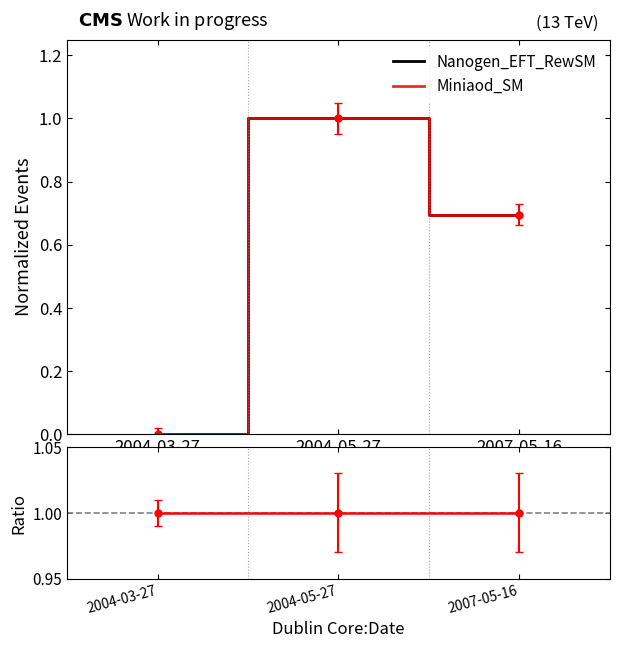

At which label is Ratio closest to 1?

2004-03-27